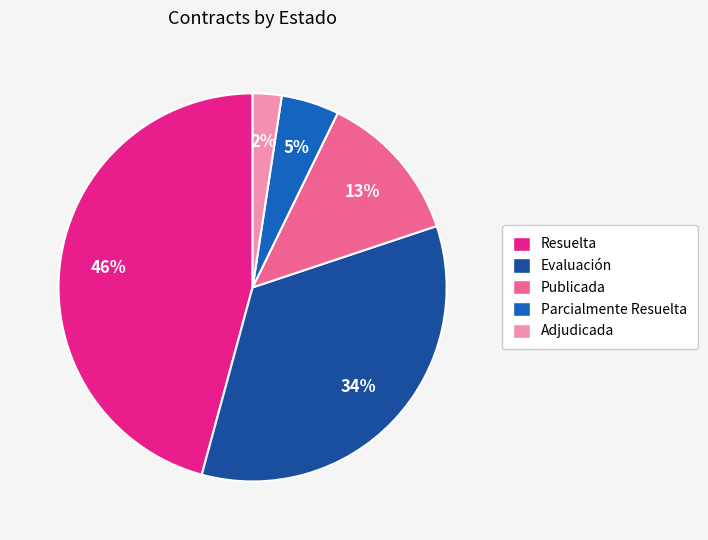

Does Adjudicada account for over 50% of the chart?

No